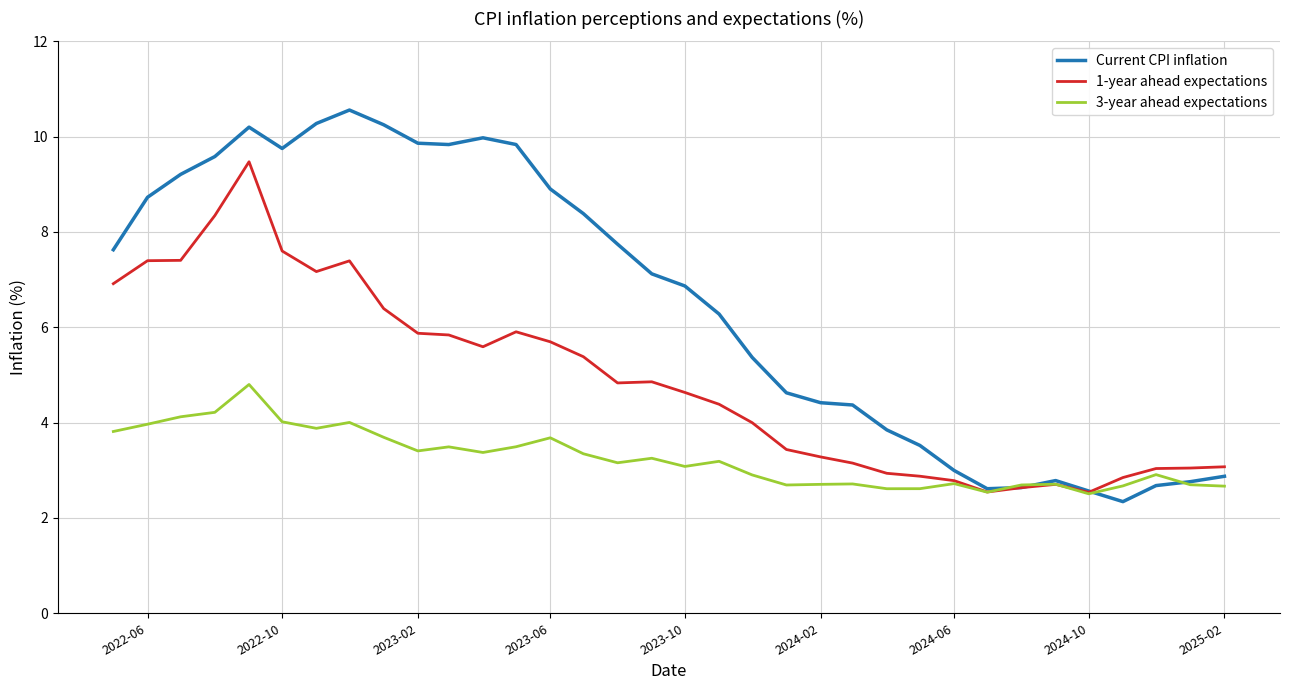

What is the maximum value for Current CPI inflation?

10.6